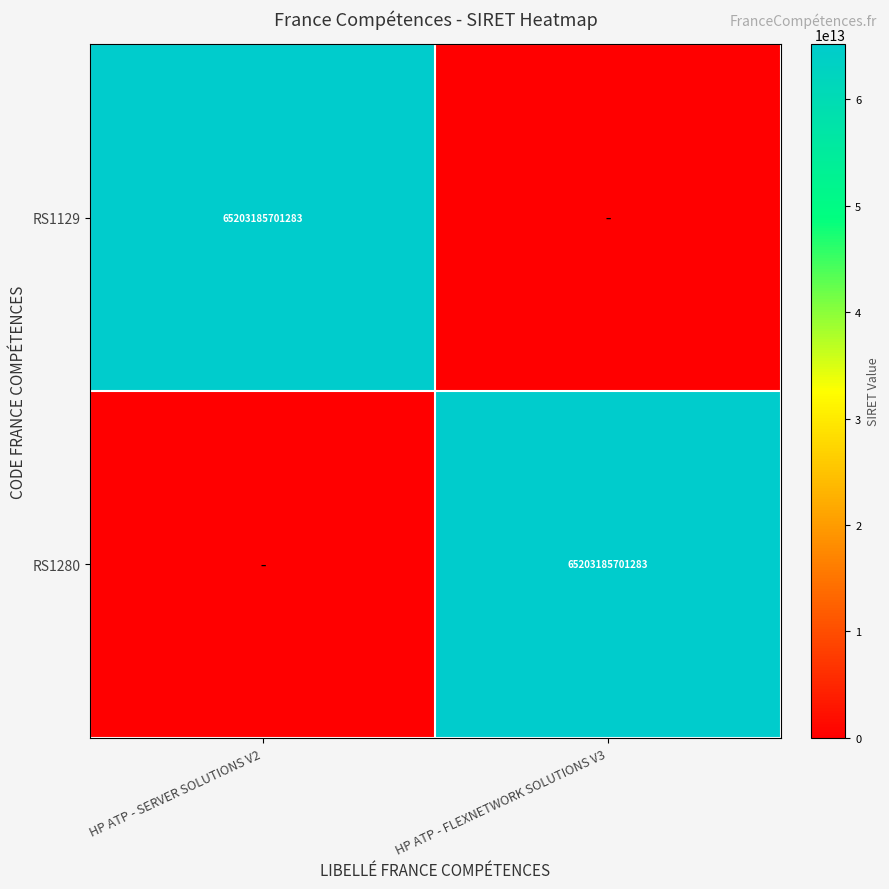

Is it true that RS1280 equals 110806671725791 at HP ATP - FLEXNETWORK SOLUTIONS V3?

False